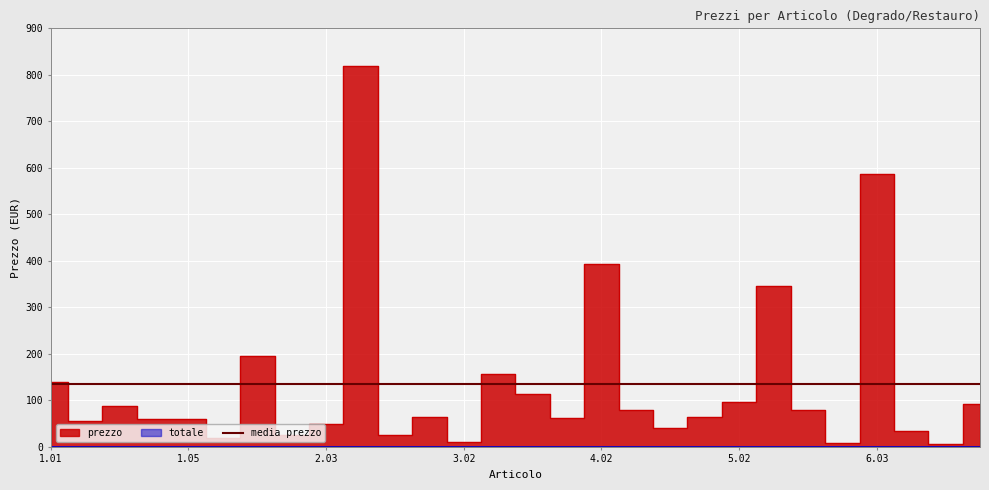

Reading left to right, extract all data points from this chart.

1.01=140.1	1.02=54.6	1.03=87.5	1.04=60.5	1.05=60.5	1.06=18.5	2.01=194.3	2.02=25.3	2.03=50.1	2.04=819.6	2.05=24.9	3.01=63.4	3.02=10.6	3.03=156.1	3.04=114.5	4.01=61.1	4.02=392.7	4.03=79.1	4.04=40.6	5.01=63.4	5.02=95.5	5.03=345.8	6.01=78.4	6.02=8.9	6.03=585.8	6.04=34.6	6.05=5.0	7.01=92.6